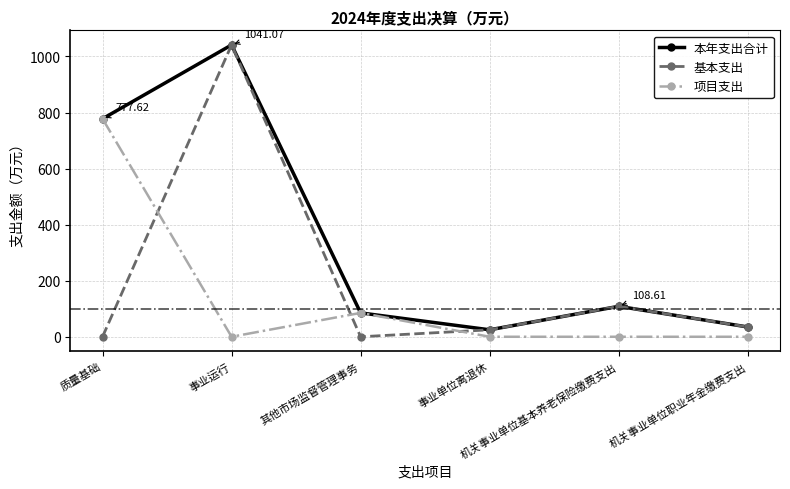

What is the label of the 5th point from the left?

机关事业单位基本养老保险缴费支出